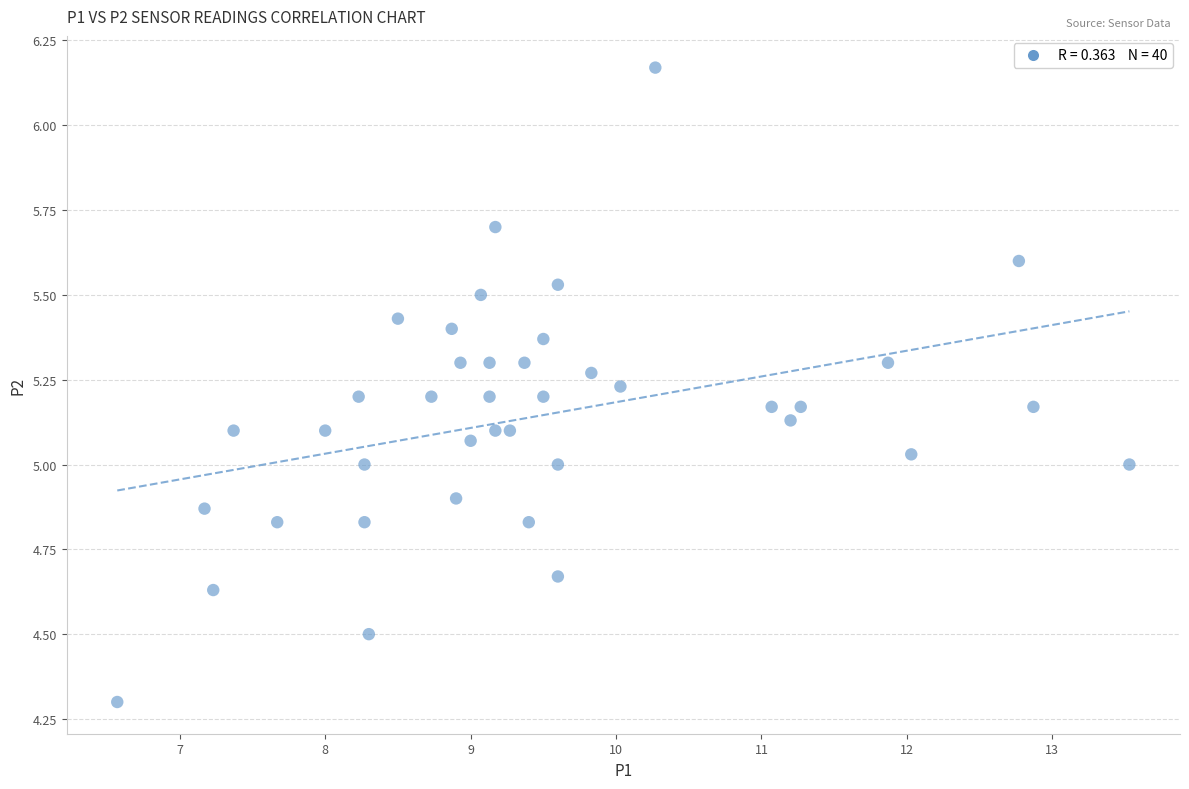

What is the range of Y values (max minus min)?

1.9